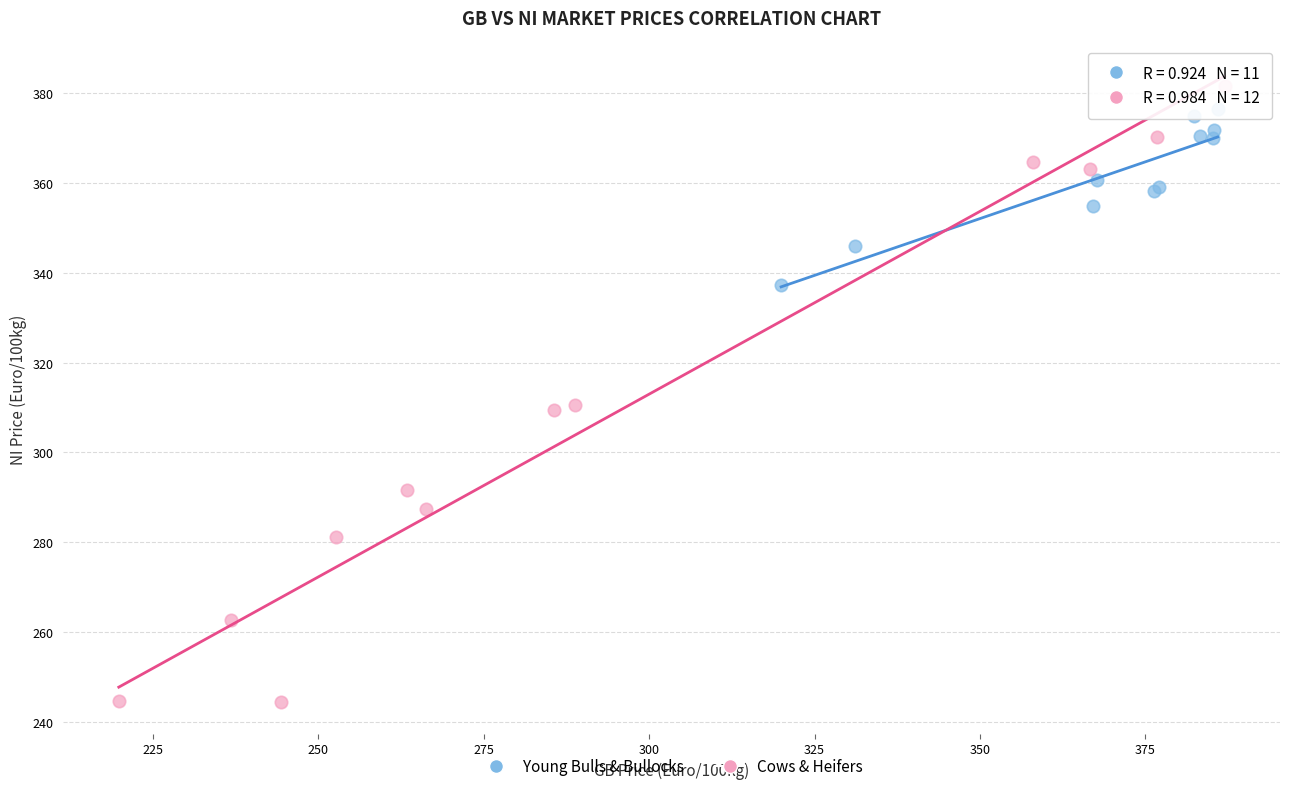

Which series has the largest Y range (max minus min)?

Cows & Heifers